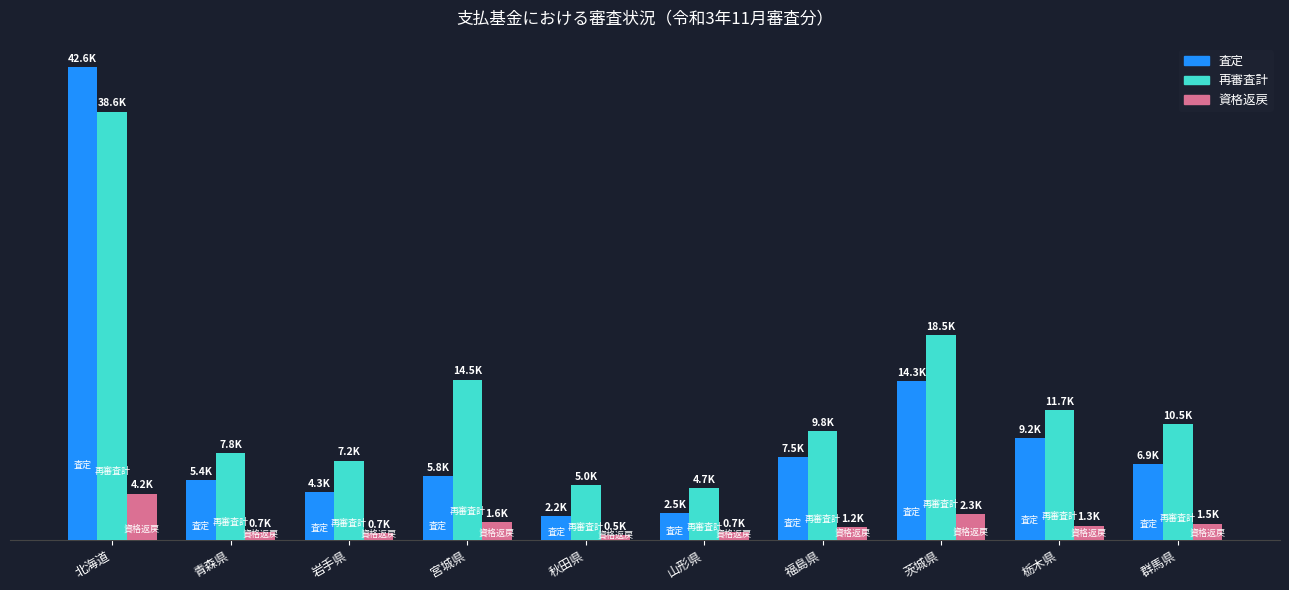

Does the chart contain stacked bars?

No